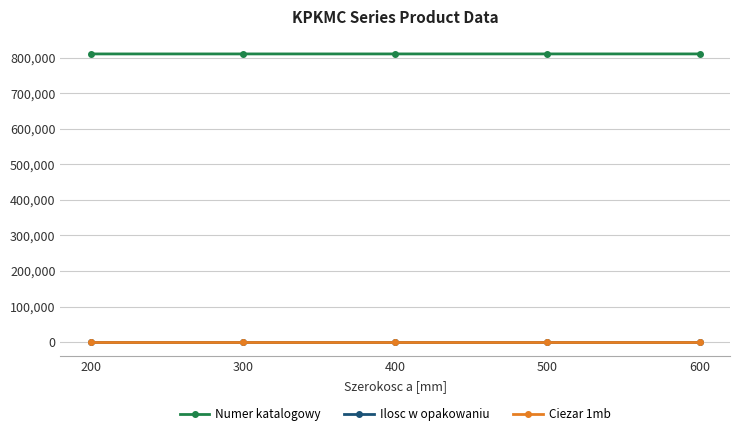

How many distinct data groups are displayed?

3